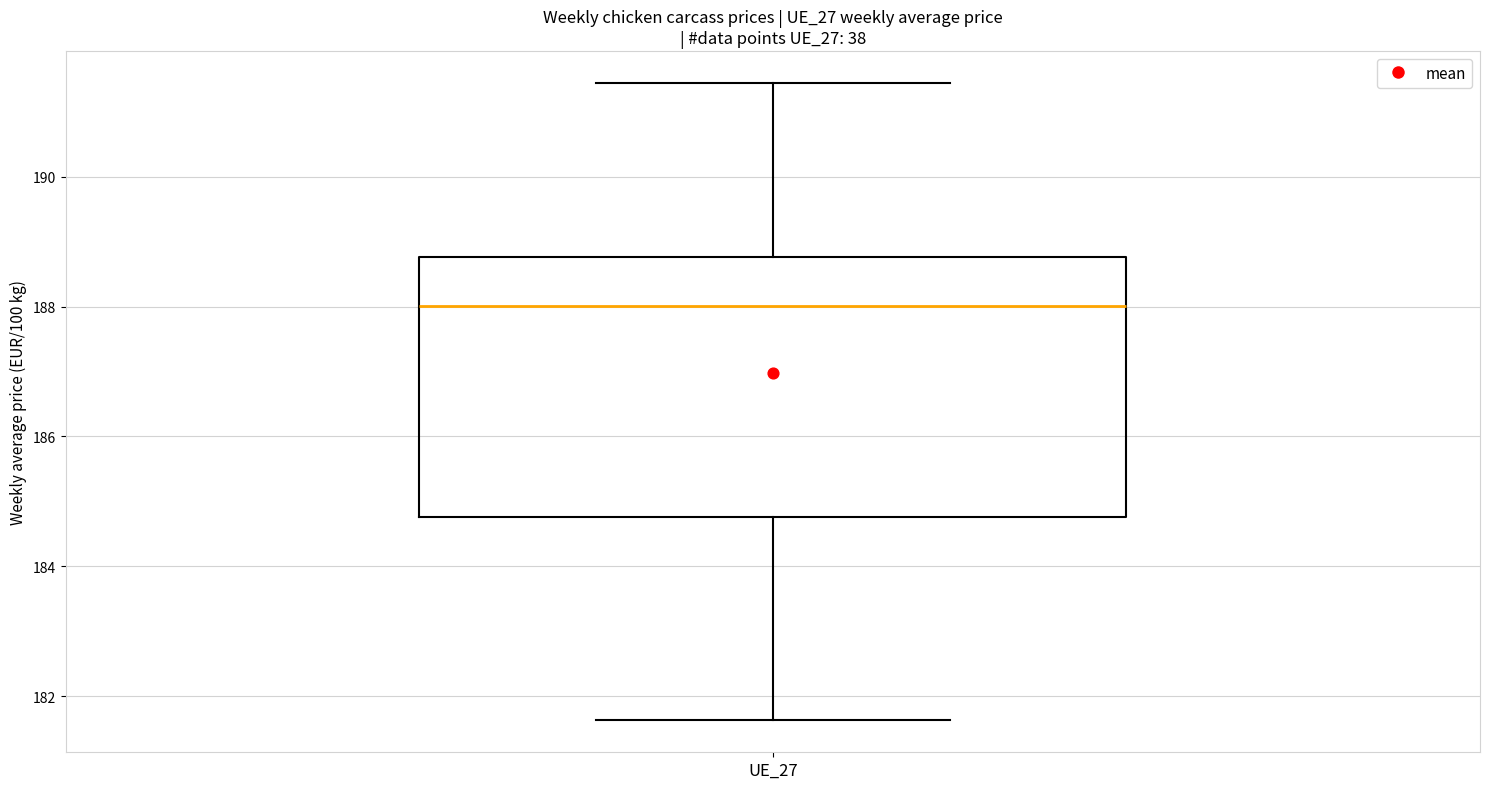

Where is the upper edge of the box for UE_27 on the y-axis? The values are not printed on the chart, so give them approximately, as read against the axis.

188.8